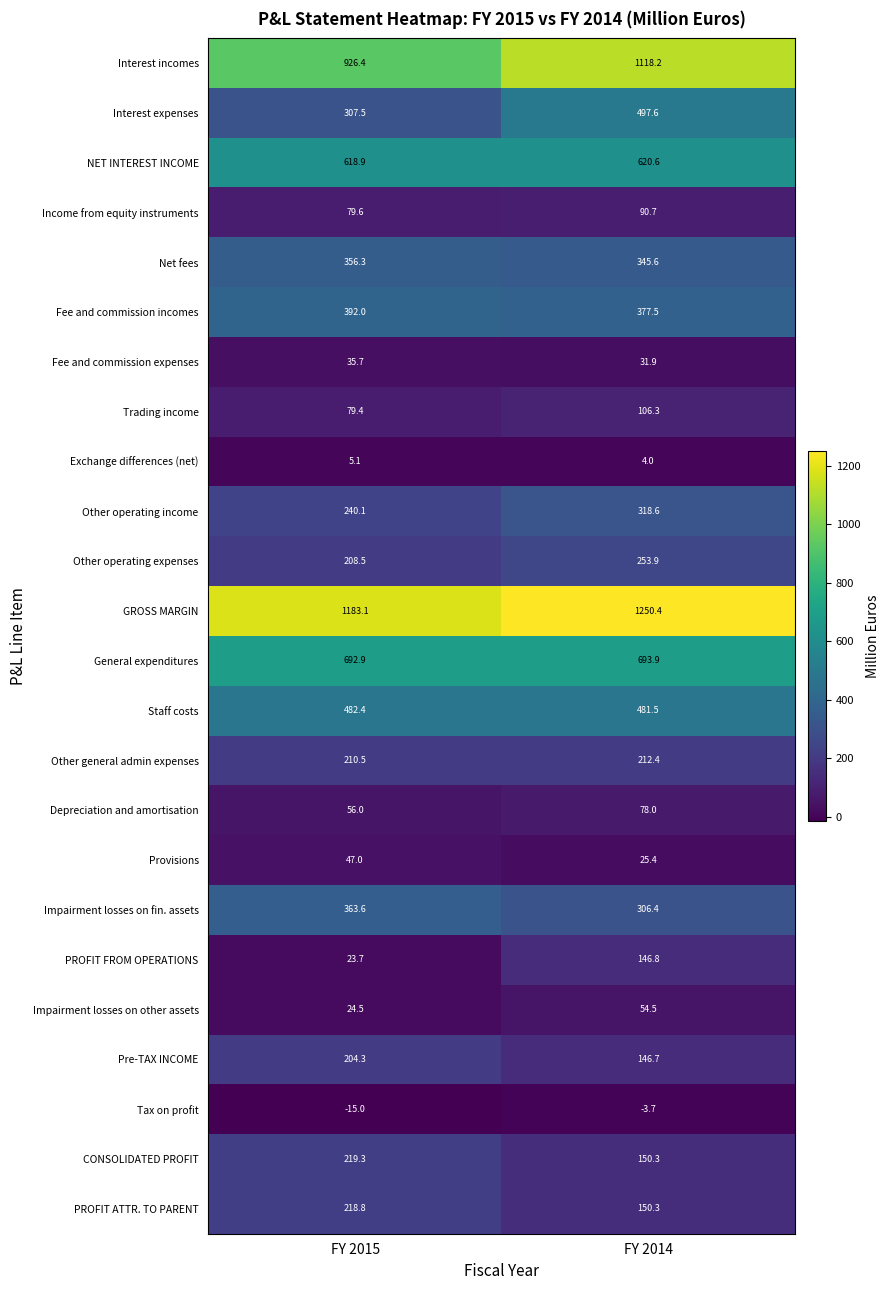

How many values in the PROFIT FROM OPERATIONS series are below 146?

1